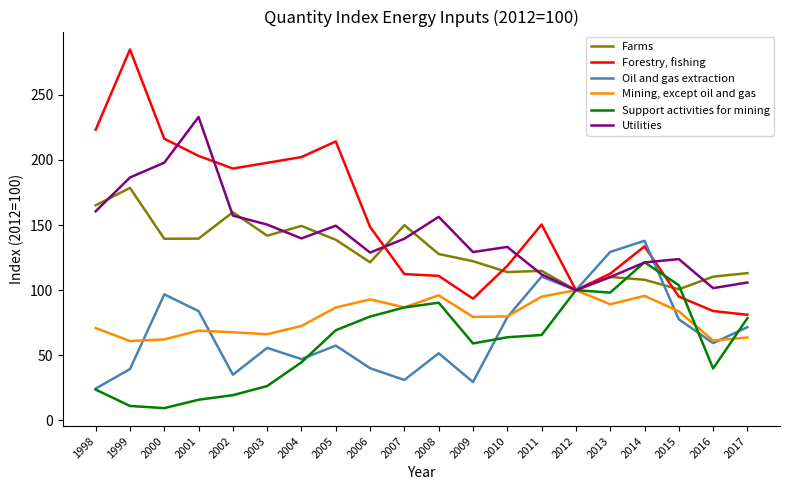

Which series ends up on top after the final intersection of Farms and Oil and gas extraction?

Farms